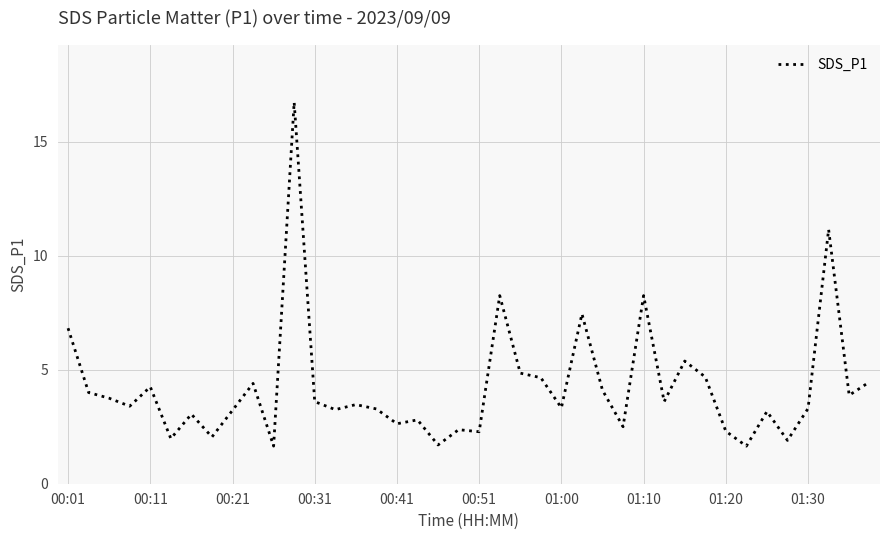

What is the greatest value displayed?

16.7